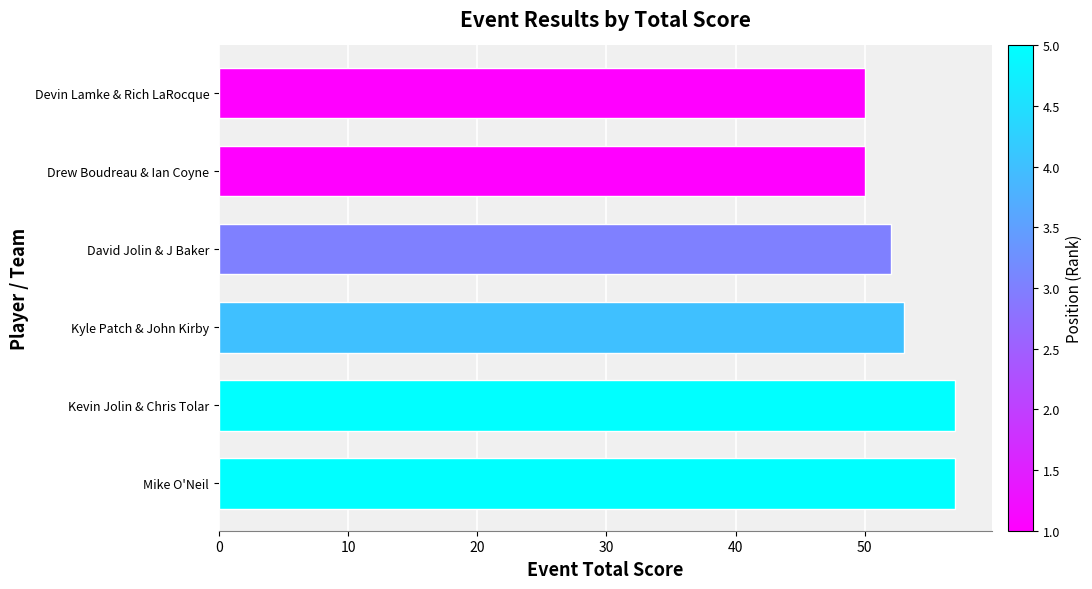

What is the sum of the values at Drew Boudreau & Ian Coyne and David Jolin & J Baker?

102